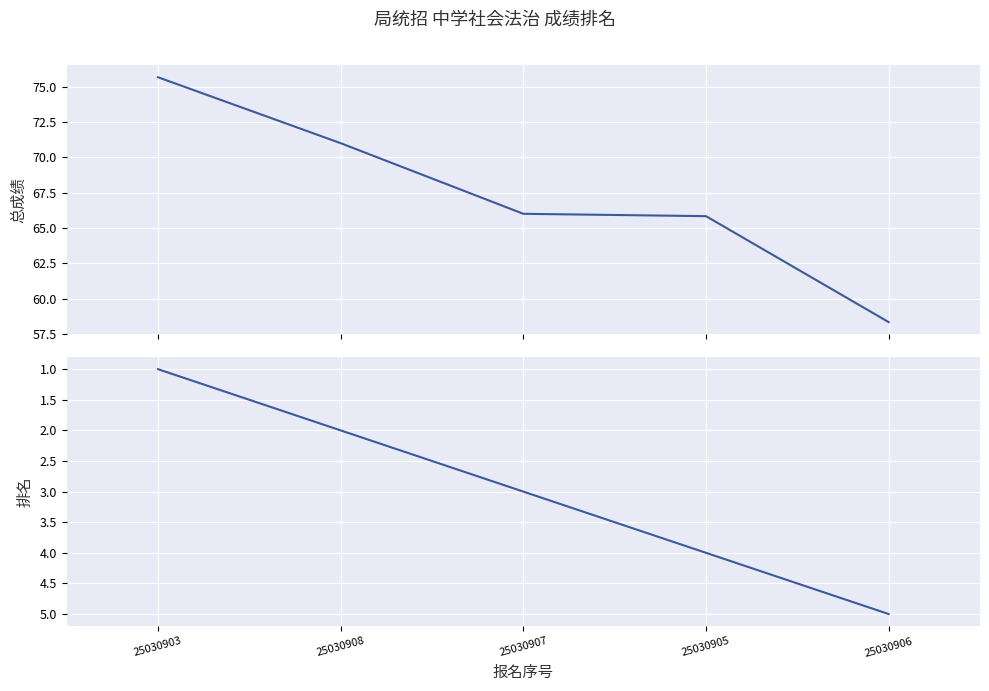

True or false: 总成绩 and 排名 cross at least once.

False